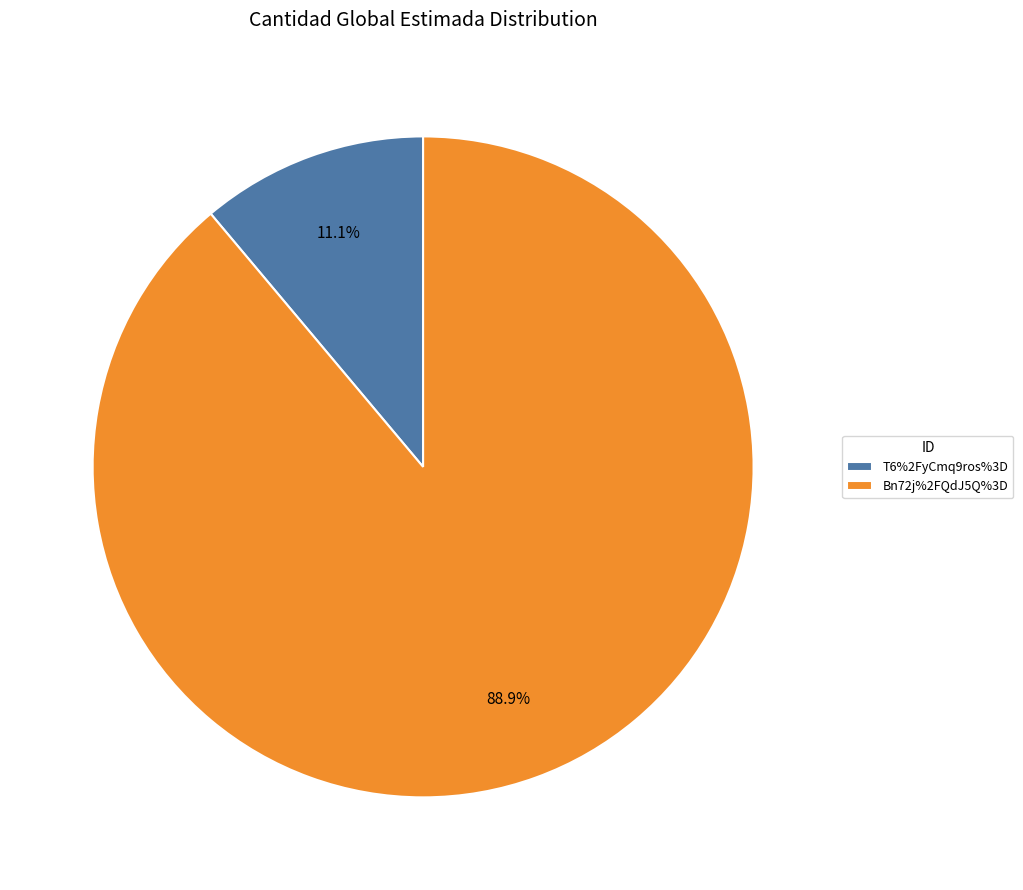

Count the number of slices in the pie.

2